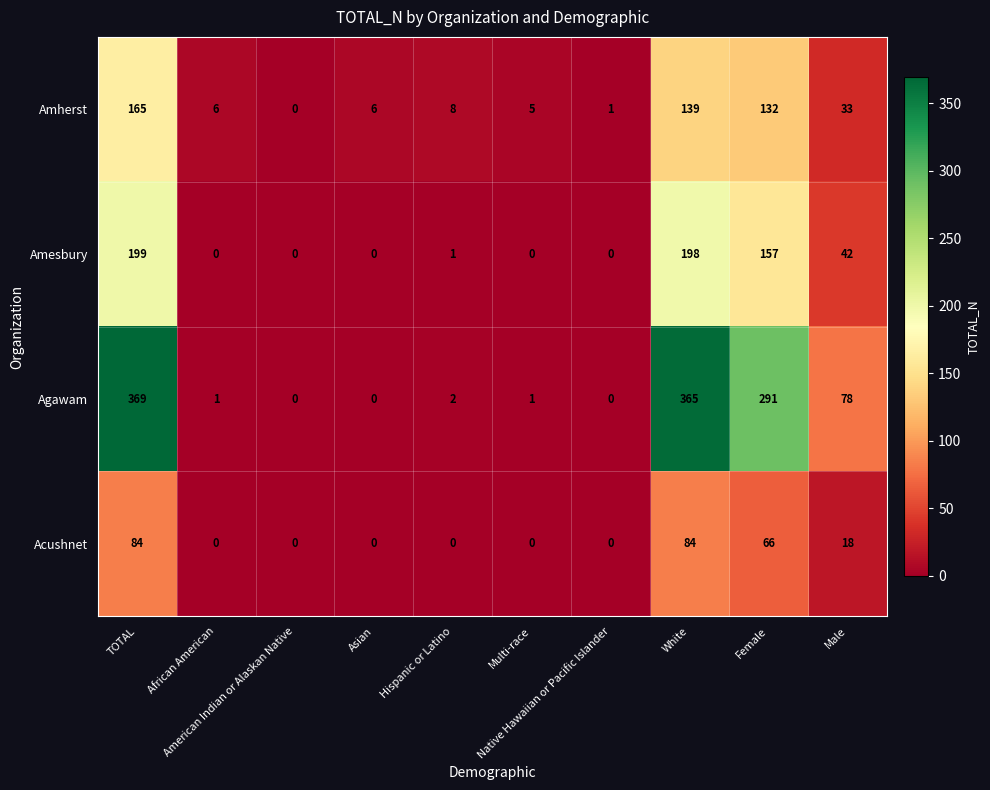

Rank the series by their maximum value, from lowest to highest.

Acushnet, Amherst, Amesbury, Agawam